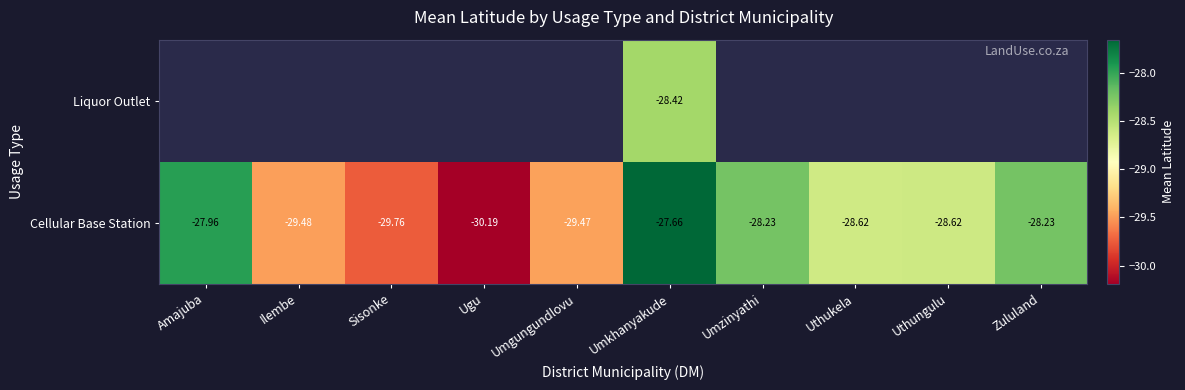

At which label does Cellular Base Station first exceed -28?

Amajuba